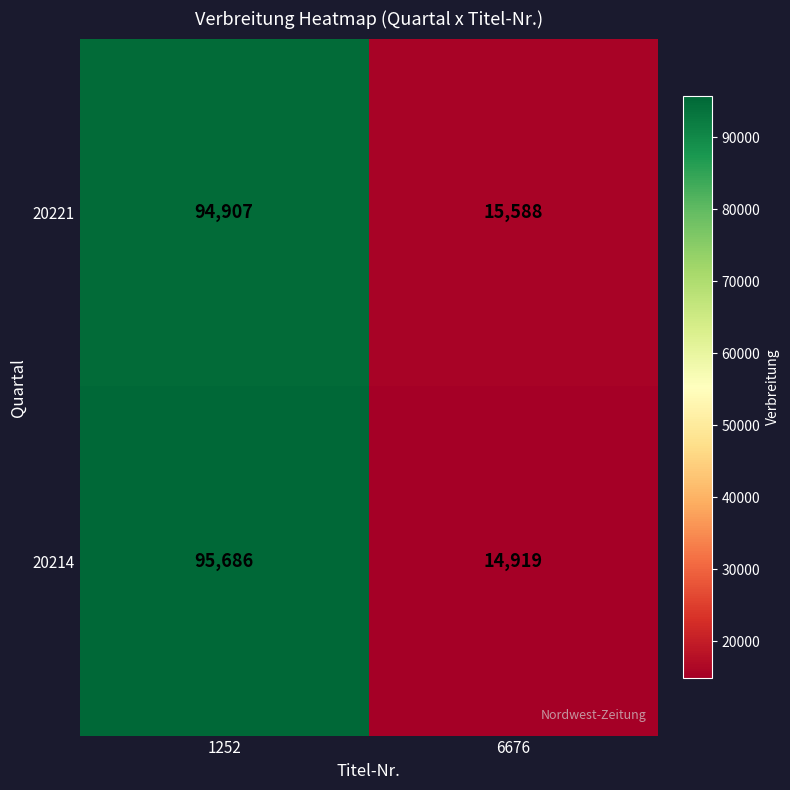

Which label corresponds to the largest value in the chart?

1252